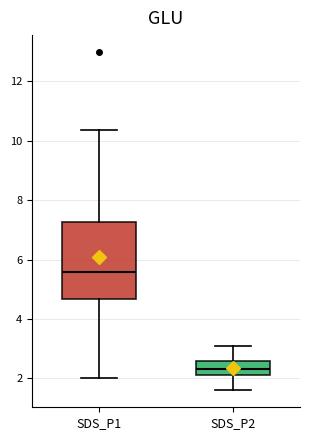

Which box's median line is the lowest?

SDS_P2